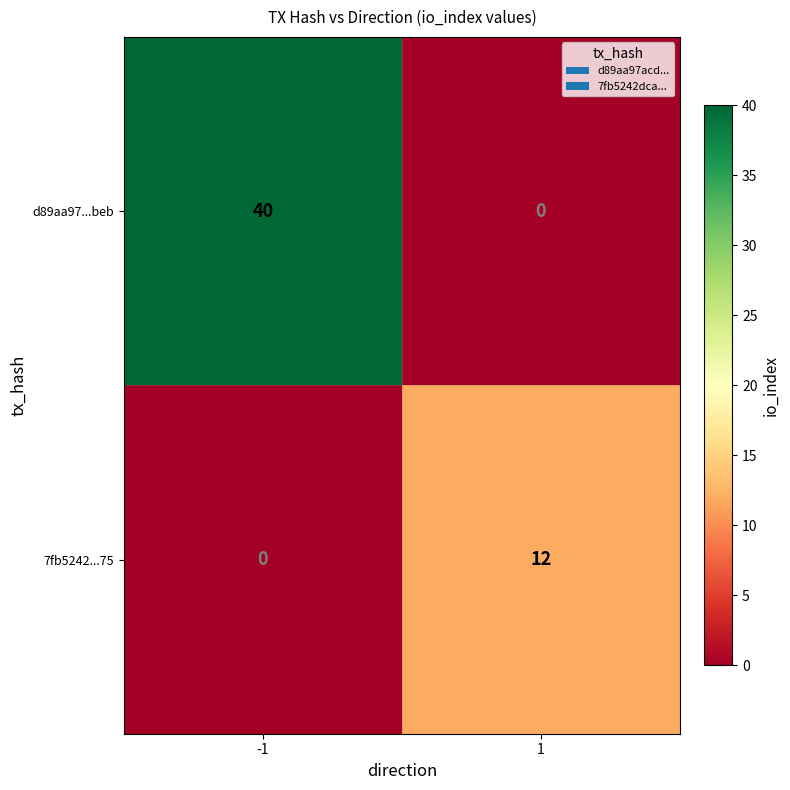

What is the highest value of the 7fb5242...75 series?

12